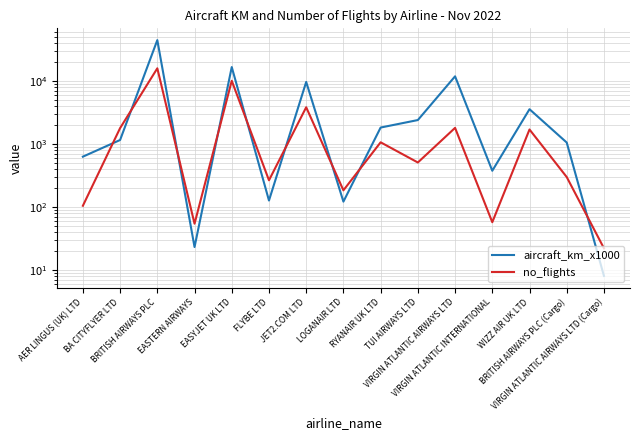

Does the chart display data point markers on the line(s)?

No